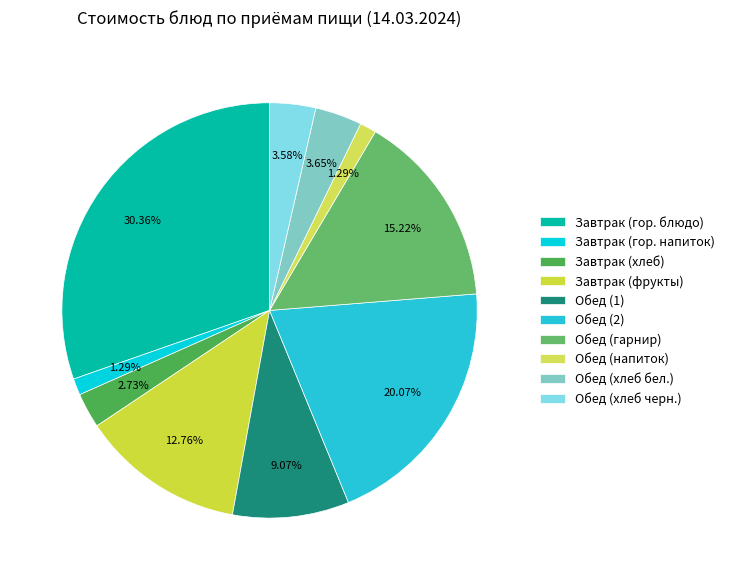

Between Завтрак (гор. напиток) and Обед (хлеб бел.), which is larger?

Обед (хлеб бел.)